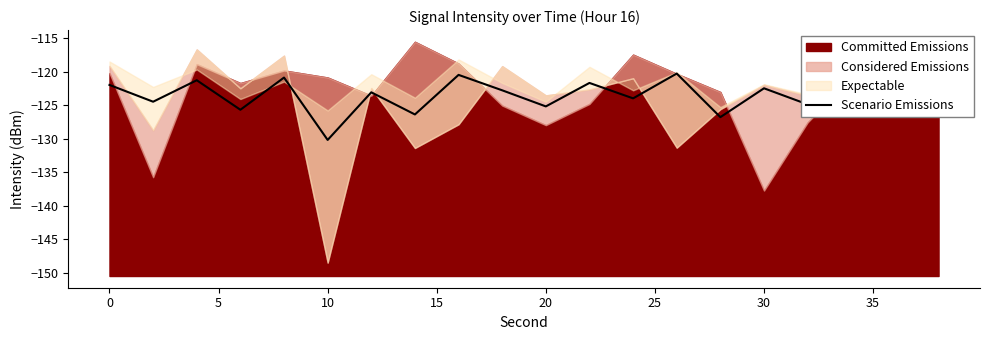

What is the maximum value for Scenario Emissions?

-120.3